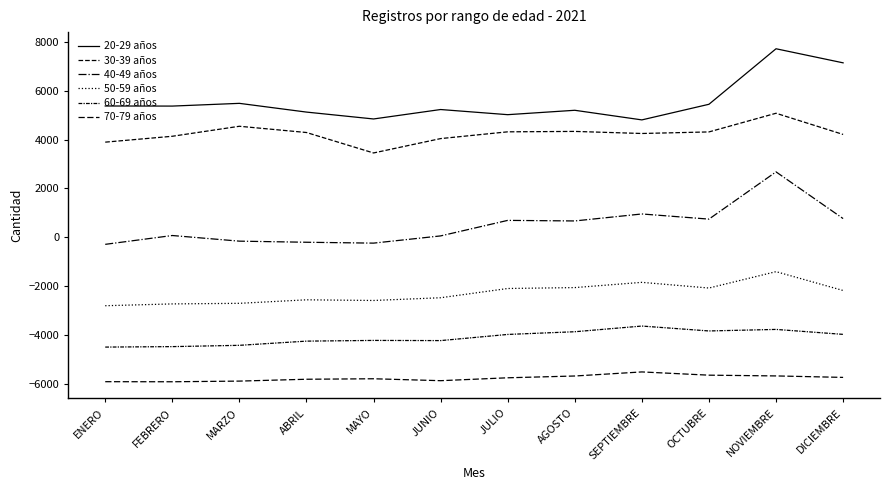

Is this an area chart (filled region under the line)?

No